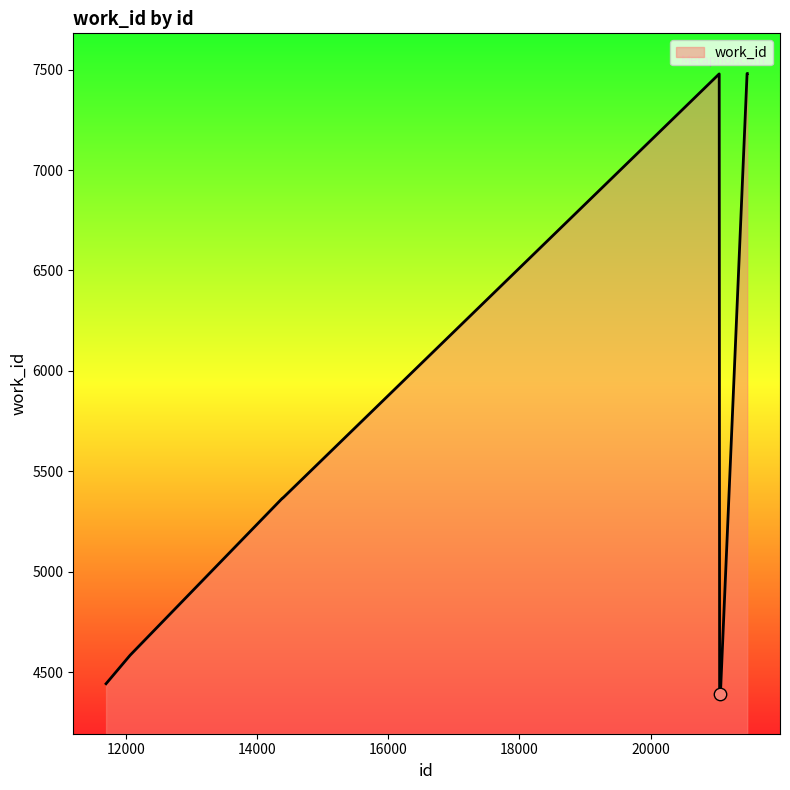

What is the maximum value shown in the chart?

7481